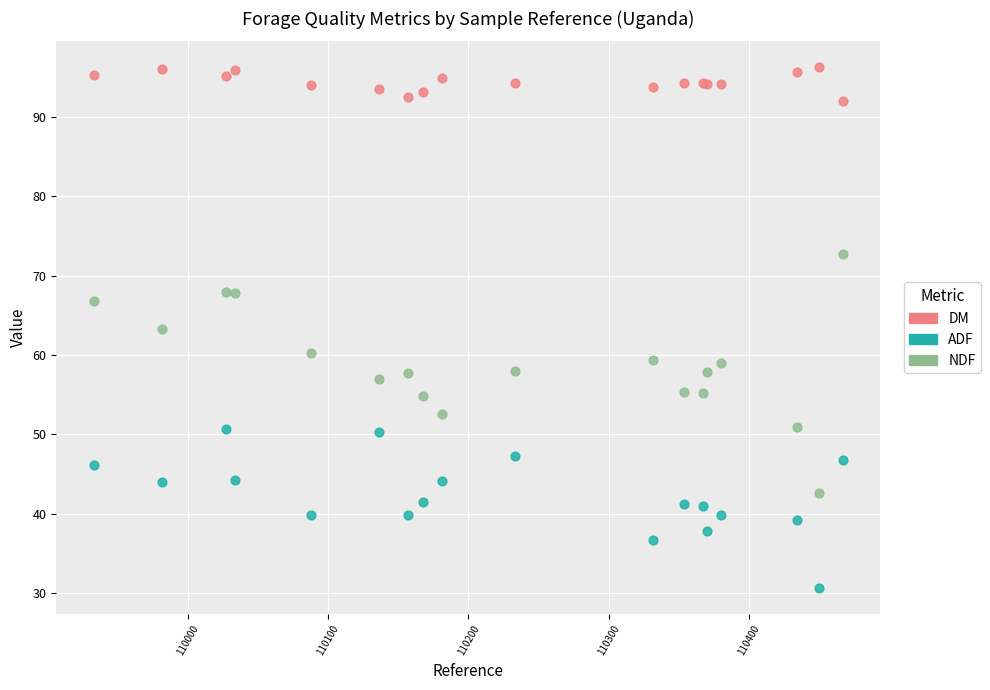

Which series has the widest spread of Y values?

NDF